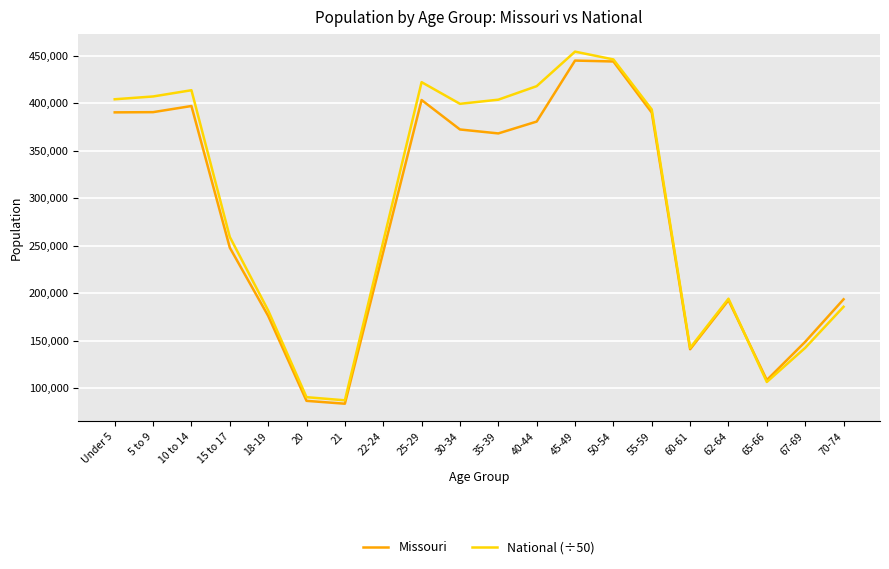

What is the greatest value displayed?

454171.8